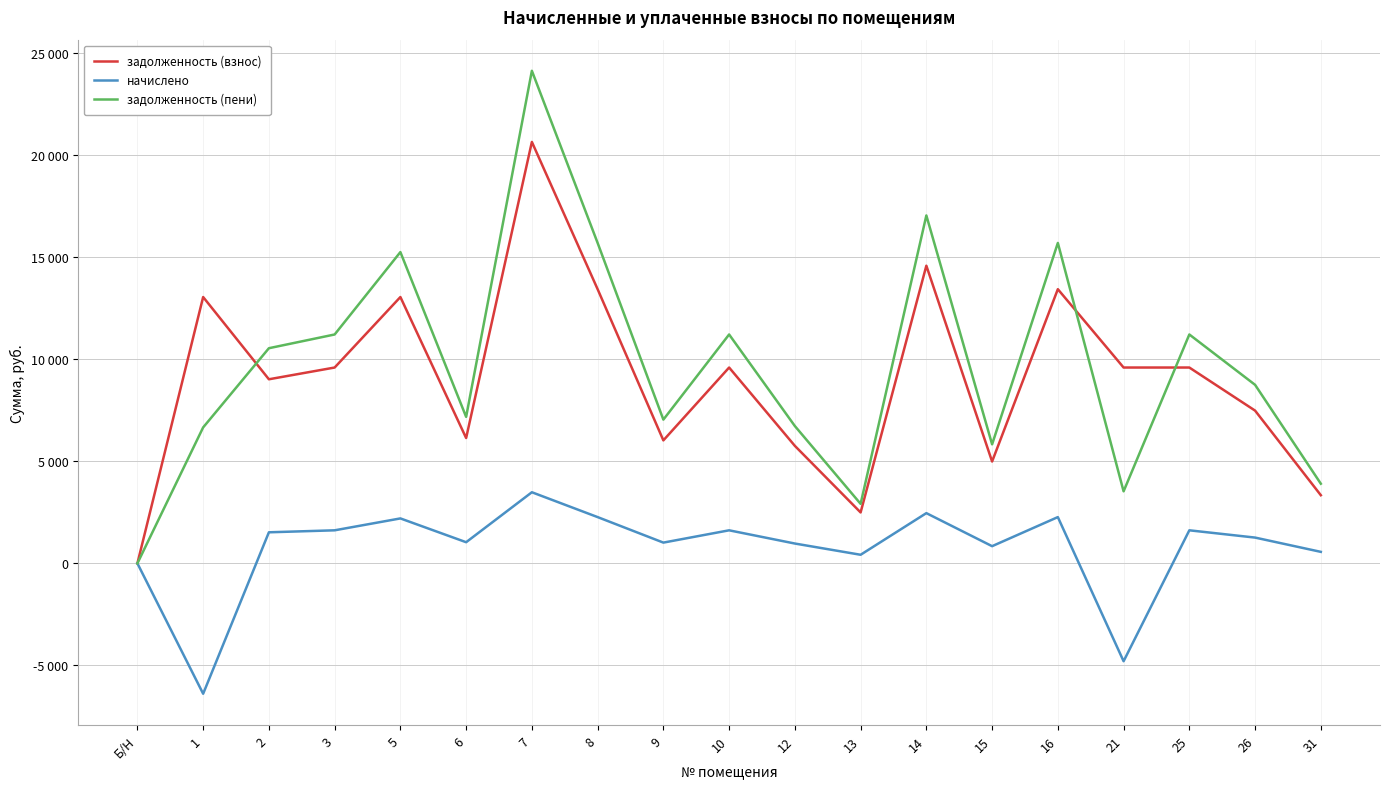

What are all the series names shown in the legend?

задолженность (взнос), начислено, задолженность (пени)